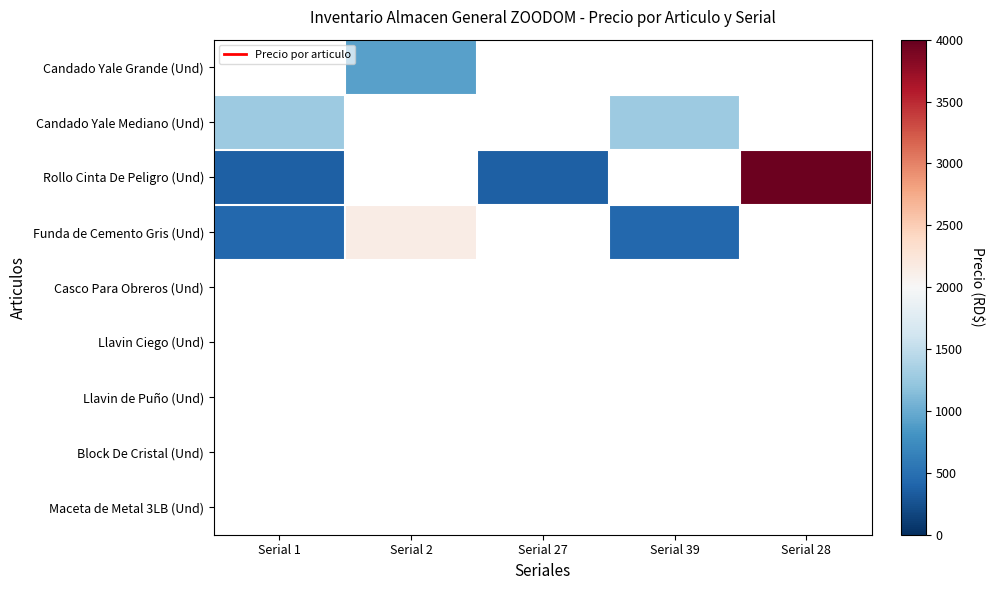

At which label is Rollo Cinta De Peligro (Und) closest to 2160?

Serial 1